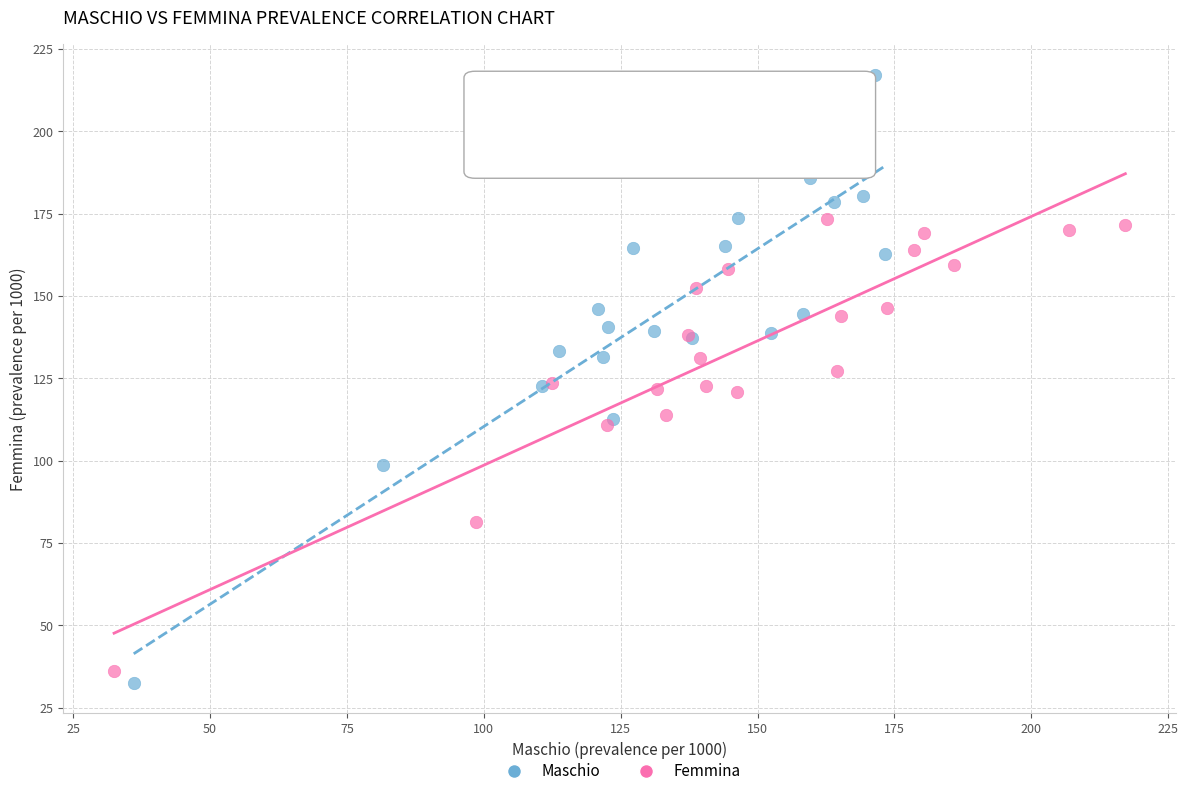

Which series reaches the maximum Y coordinate?

Maschio